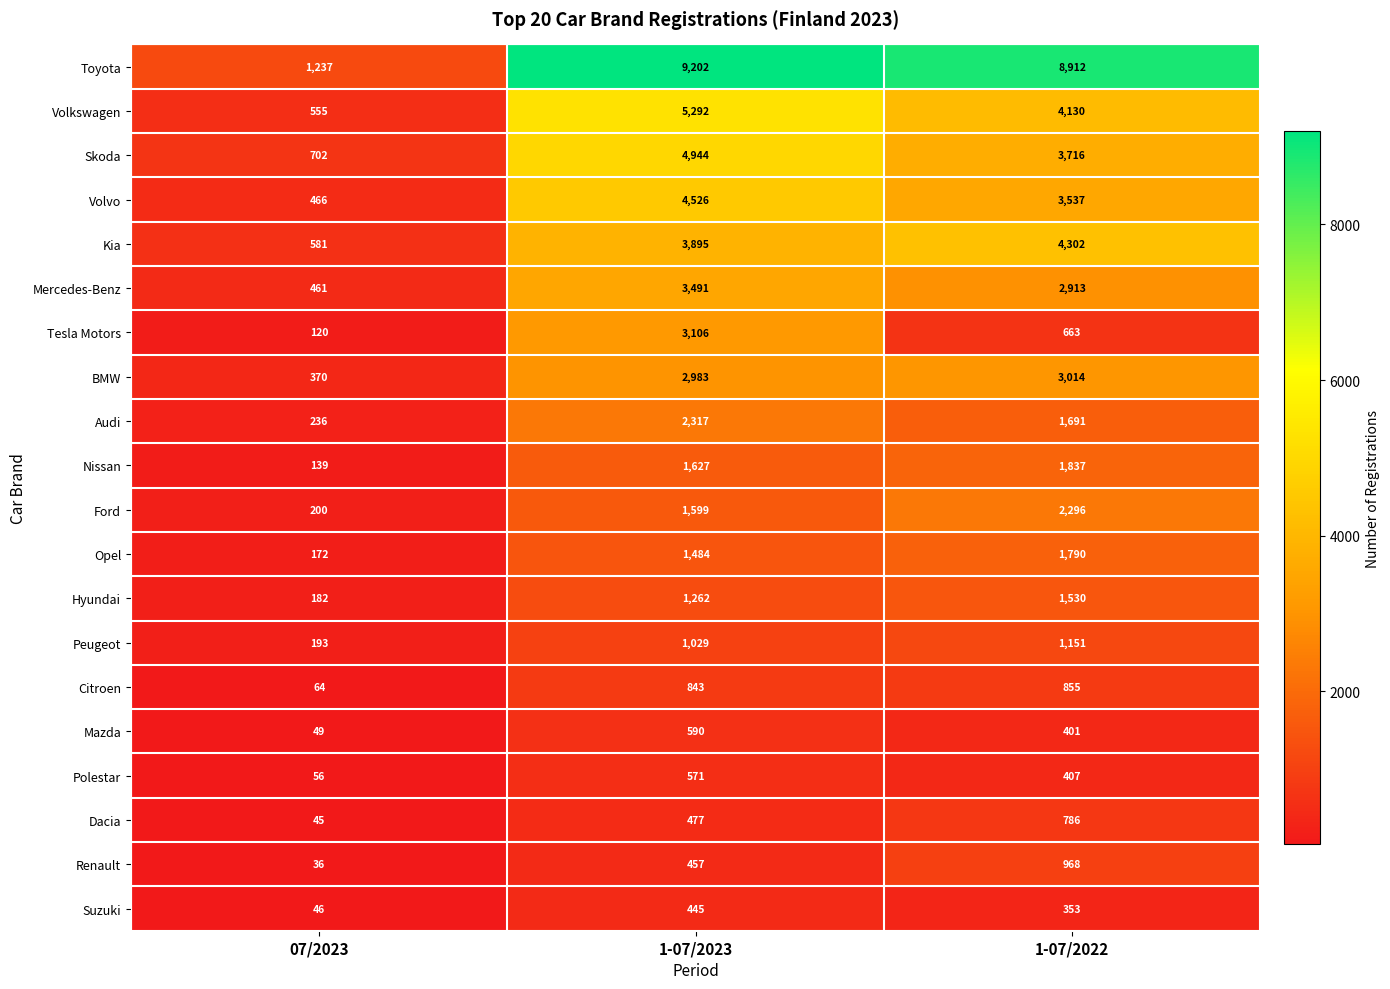

Which series has the largest range (max minus min)?

Toyota